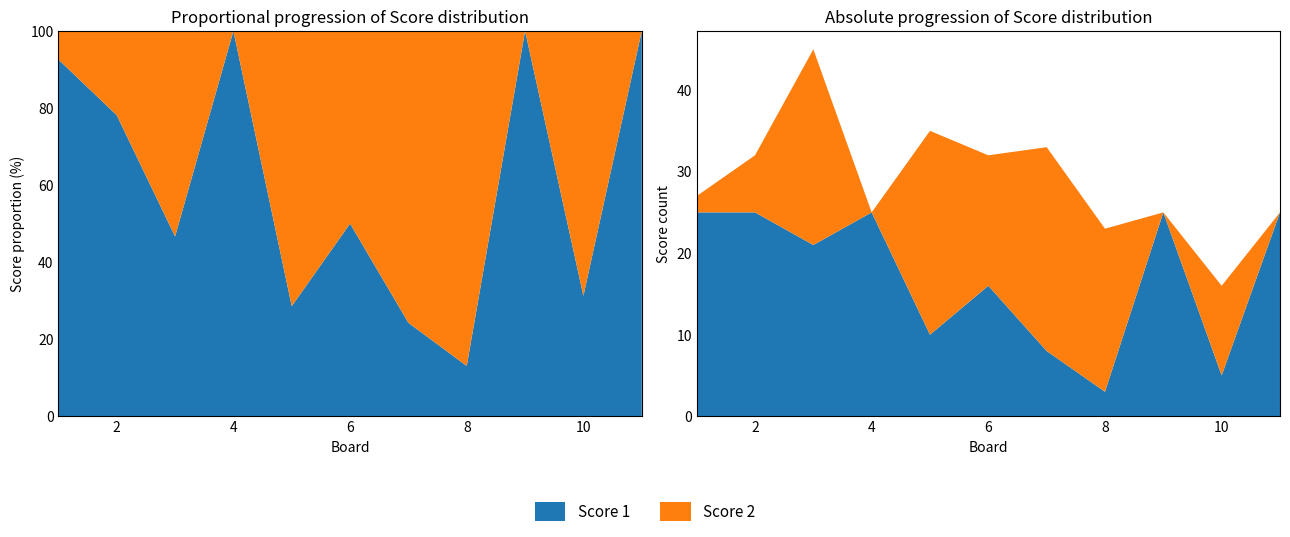

Reading left to right, transcribe all the data shown in this chart.

Score 1: 25	25	21	25	10	16	8	3	25	5	25
Score 2: 2	7	24	0	25	16	25	20	0	11	0